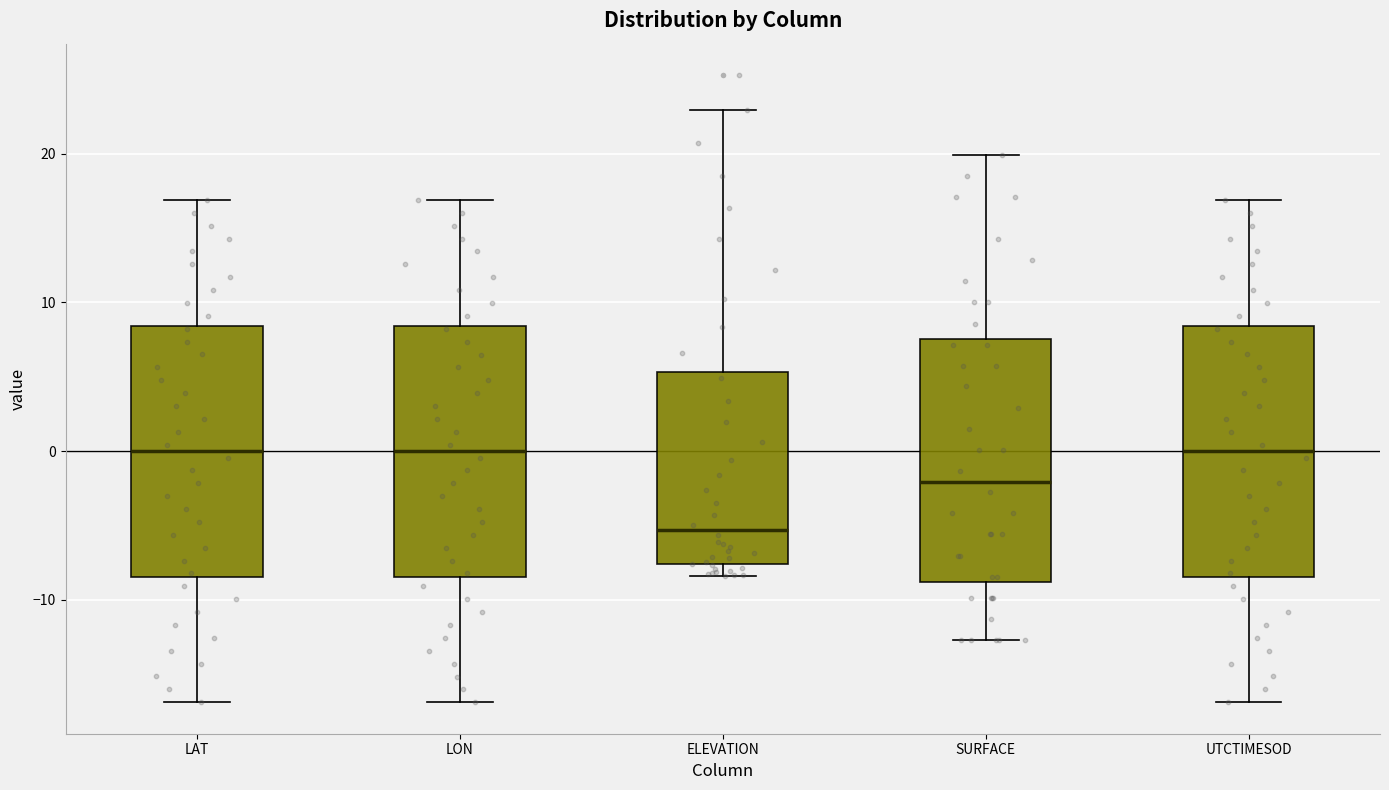

Reading left to right, read every box against the y-axis: the position of its median line, the range the box covers, and the ends of its whiskers. The values are not printed on the chart, so give them approximately, as read against the axis.

LAT: median 0, box -8 to 8, whiskers -17 to 17
LON: median 0, box -8 to 8, whiskers -17 to 17
ELEVATION: median -5, box -8 to 5, whiskers -8 (just below the box's lower edge) to 23
SURFACE: median -2, box -9 to 8, whiskers -13 to 20
UTCTIMESOD: median 0, box -8 to 8, whiskers -17 to 17